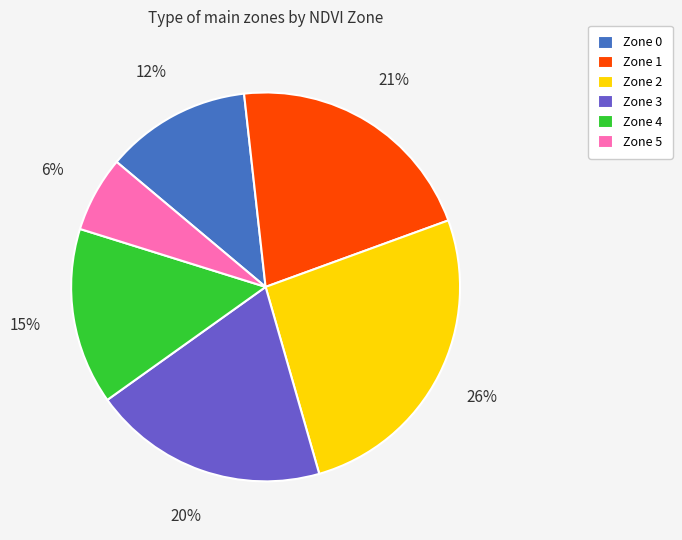

To the nearest percent, what percentage of the pie is Zone 5?

6%